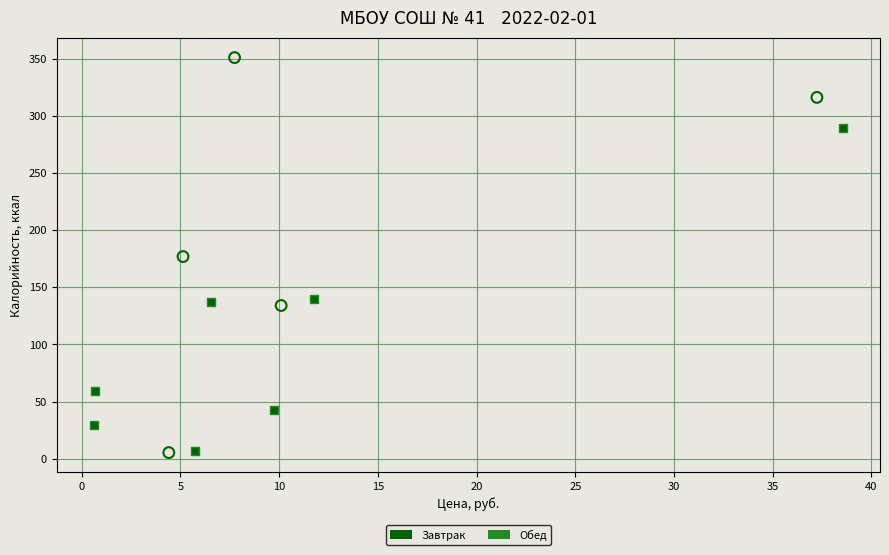

Which series has the largest Y range (max minus min)?

Завтрак